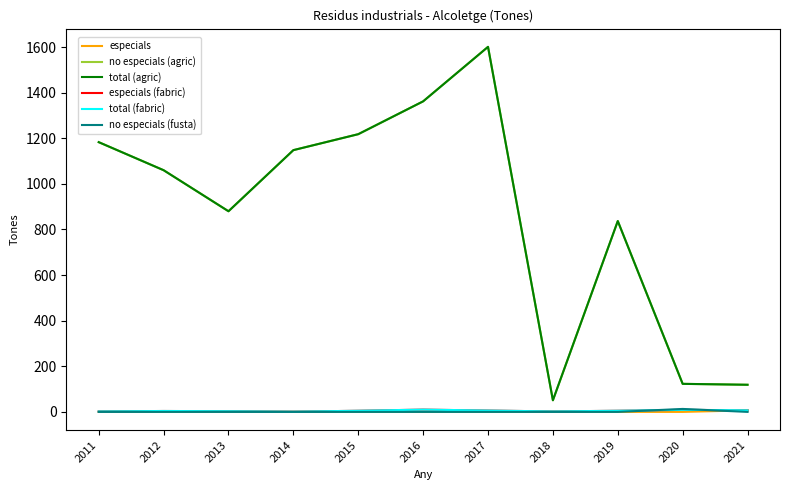

Between 2020 and 2015, which series saw the biggest shift?

no especials (agric)